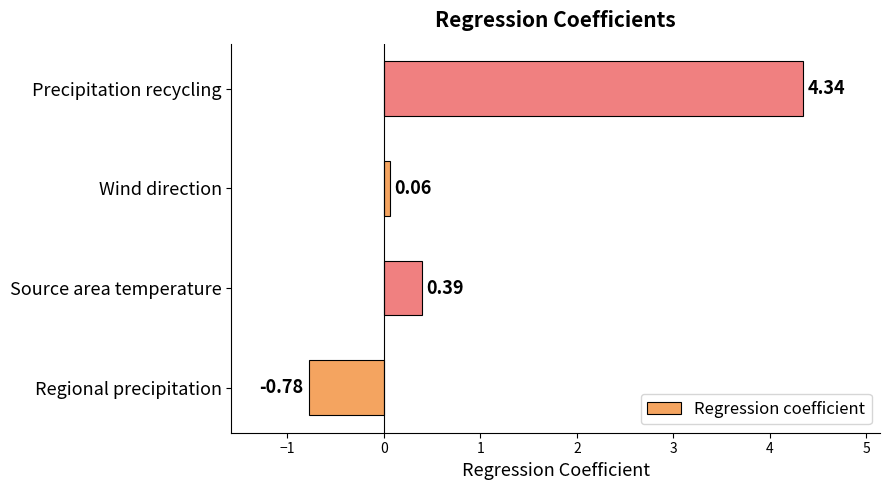

What is the difference between the values at Source area temperature and Regional precipitation?

1.2